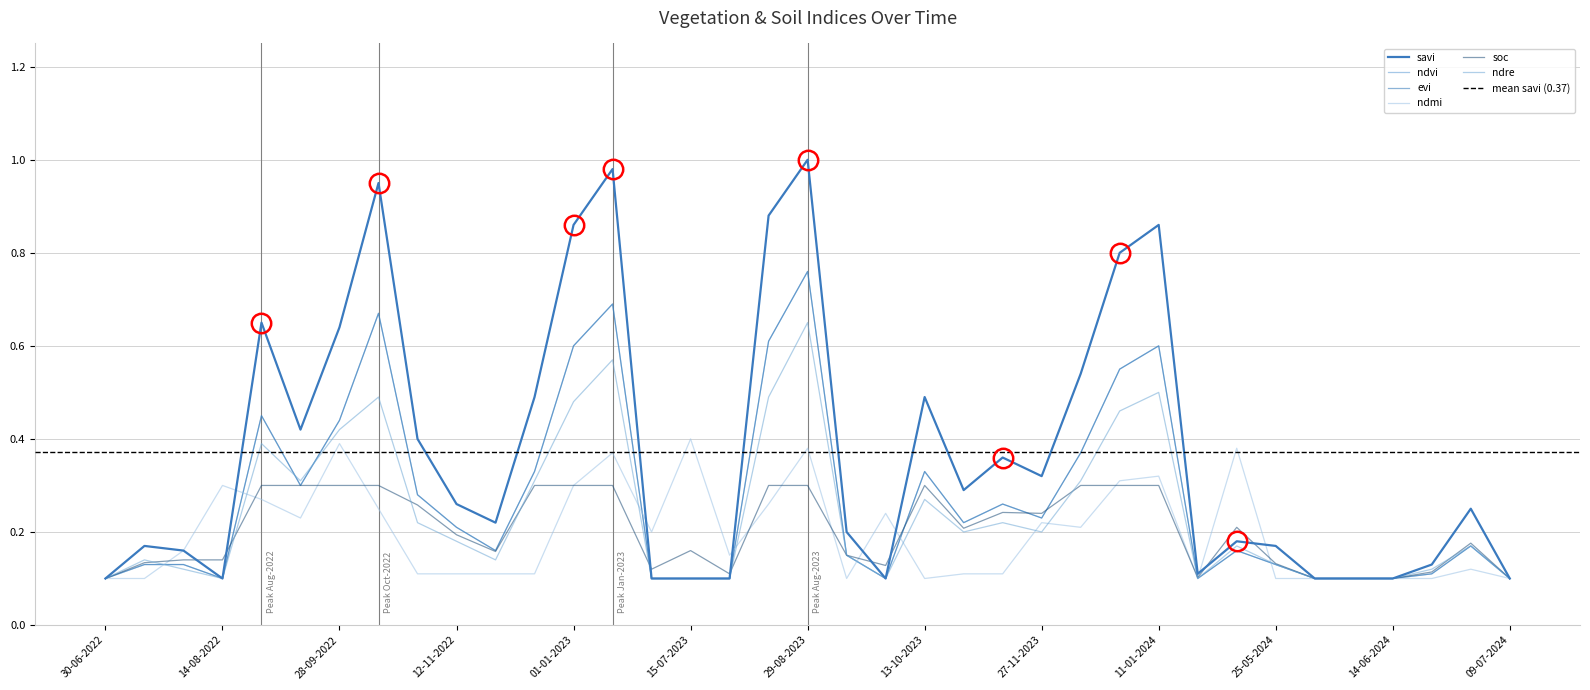

Read the evi value at 30-07-2022.

0.1